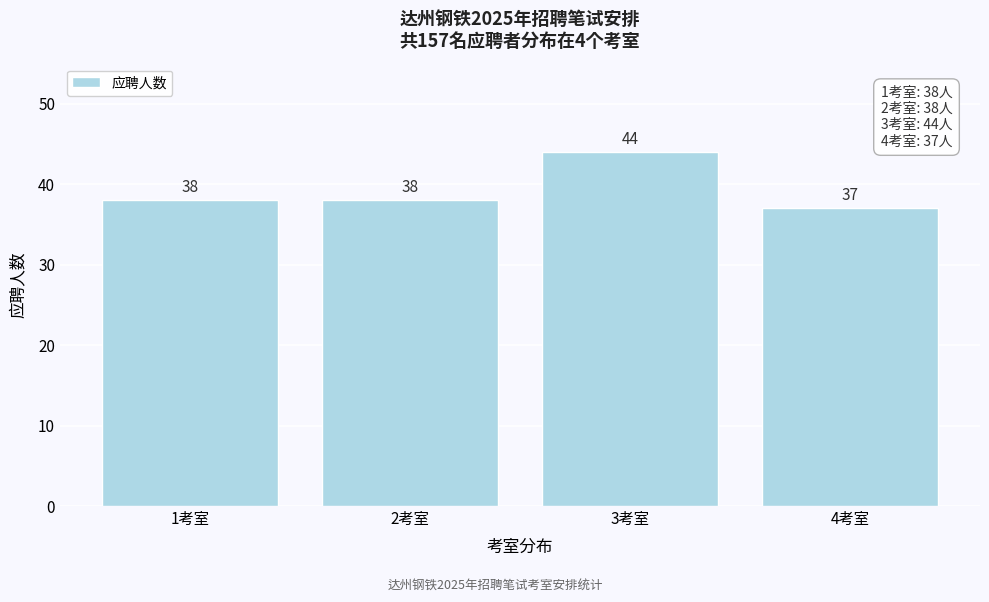

Reading left to right, transcribe all the data shown in this chart.

1考室=38	2考室=38	3考室=44	4考室=37